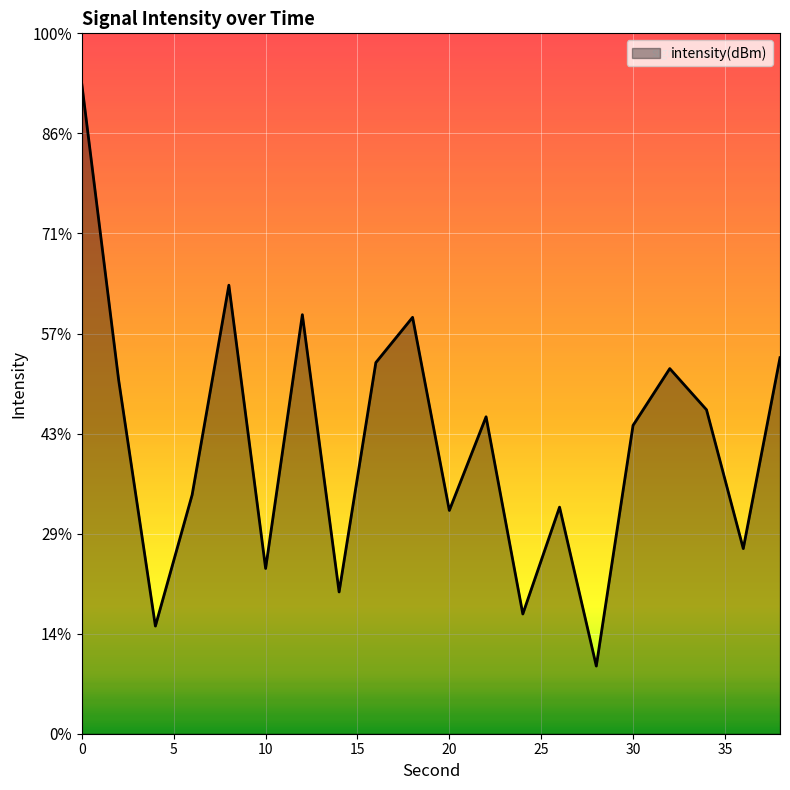

What is the value of the 18th point from the left?

-89.8